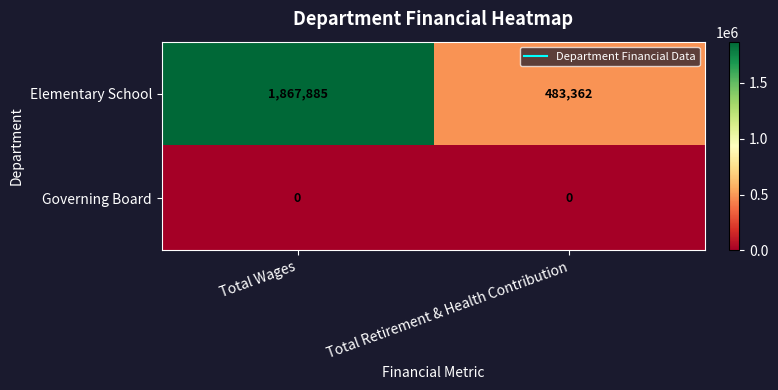

Reading left to right, extract all data points from this chart.

Elementary School: 1867885	483362
Governing Board: 0	0